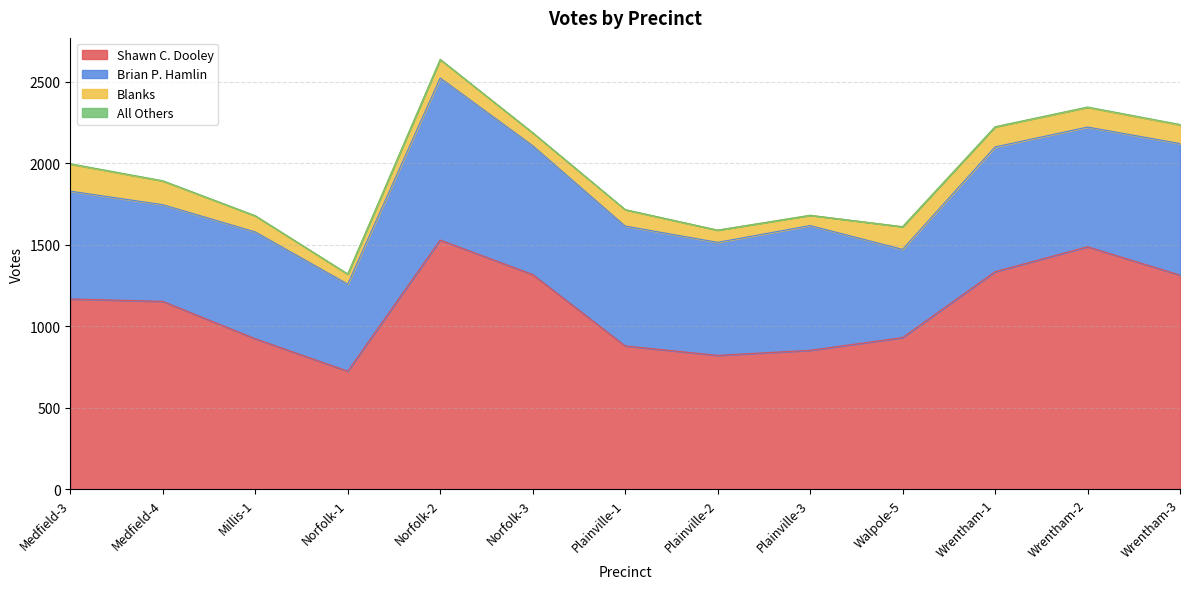

True or false: All Others and Blanks intersect in this chart.

False